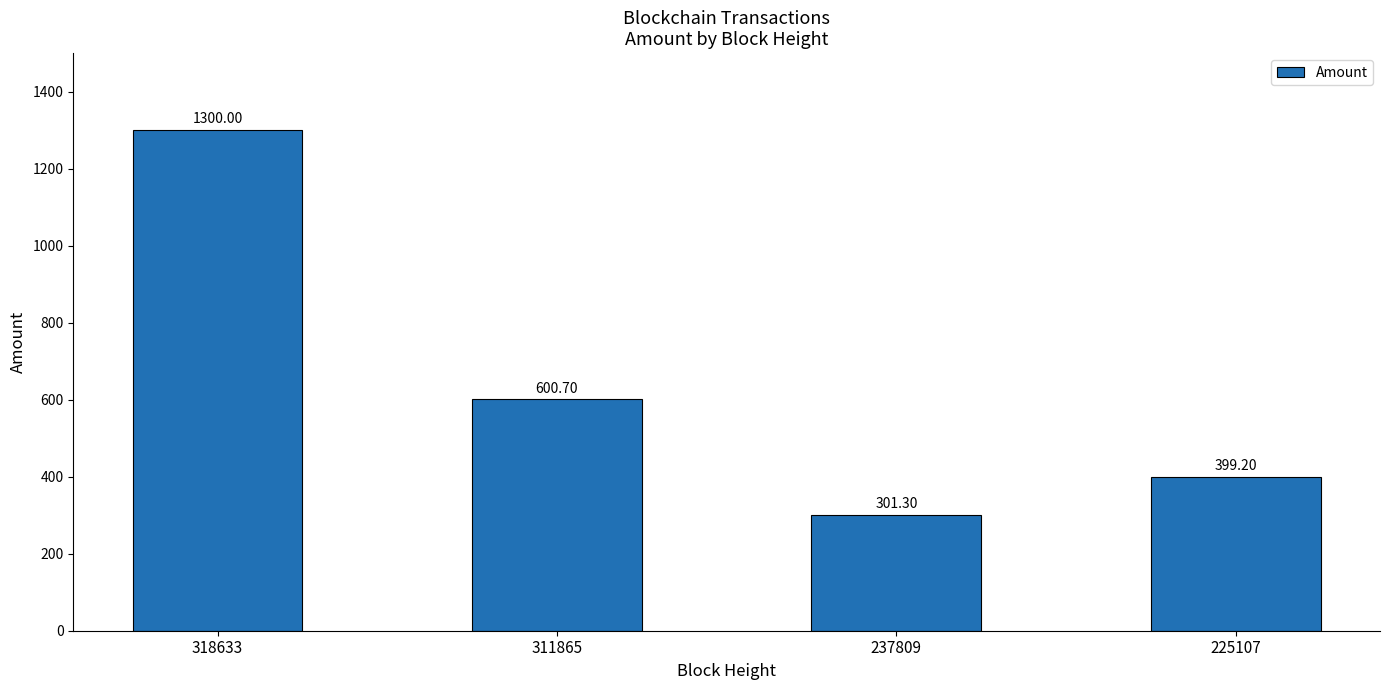

Are the bars grouped side by side (vs. stacked)?

No